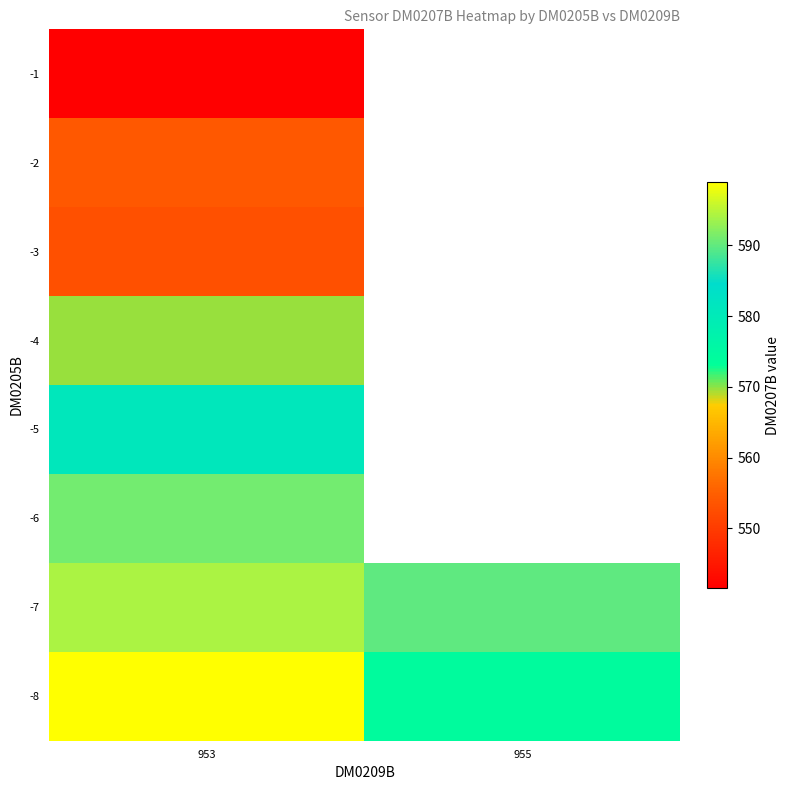

What is the spread (max minus min) of values at 953?

57.5